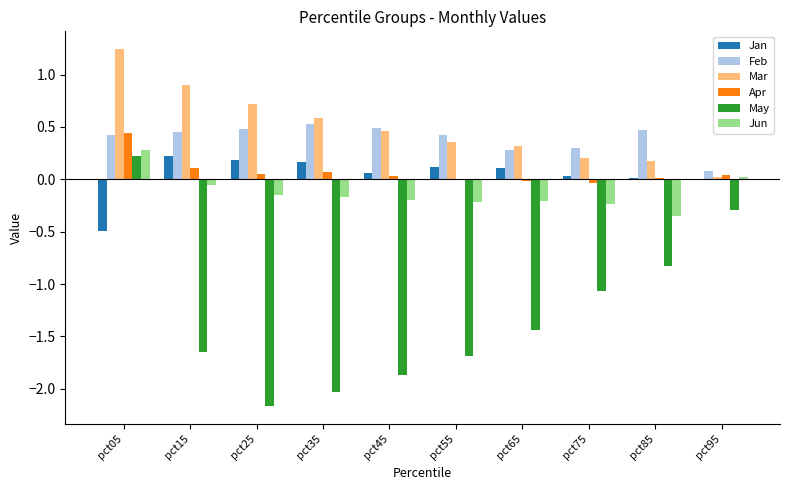

What are all the series names shown in the legend?

Jan, Feb, Mar, Apr, May, Jun